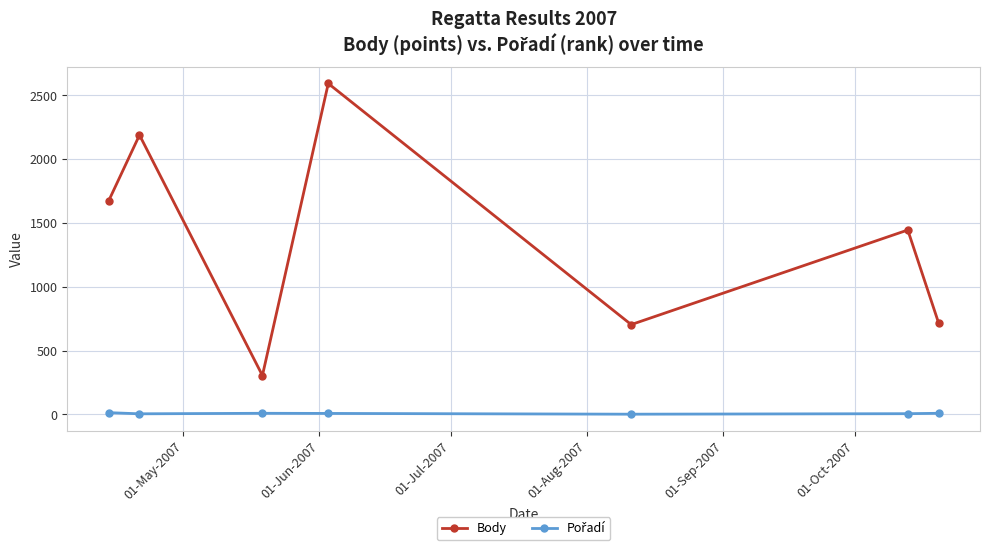

What is the minimum value for Body?

304